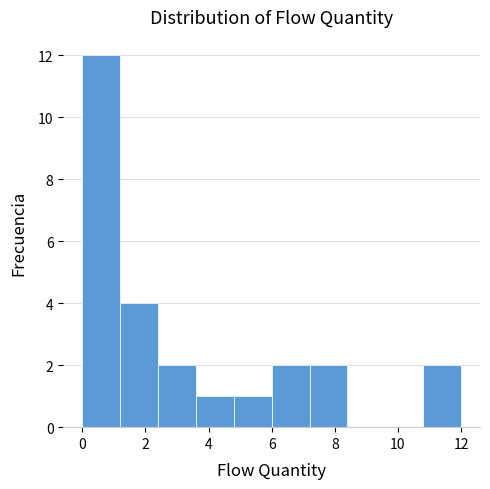

What is the height of the bar covering 1.2 to 2.4 on the x-axis? The values are not printed on the chart, so give them approximately, as read against the axis.

4